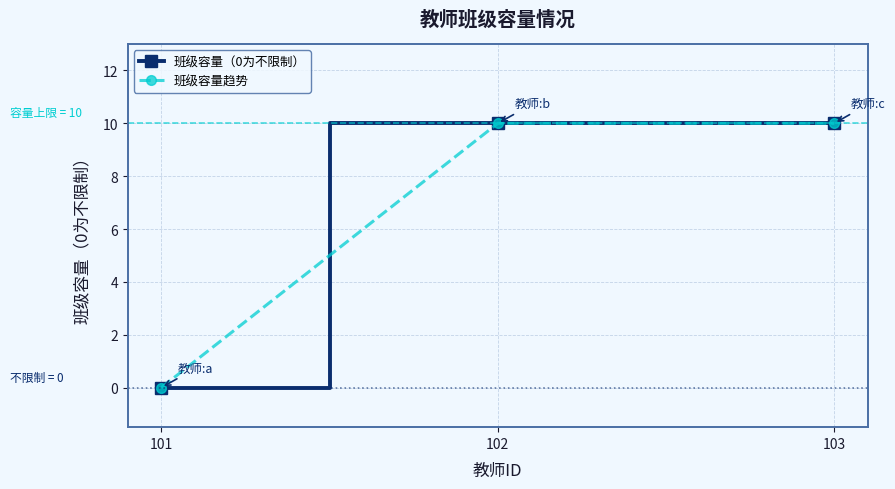

How many 班级容量（0为不限制） values are between 0 and 10?

3